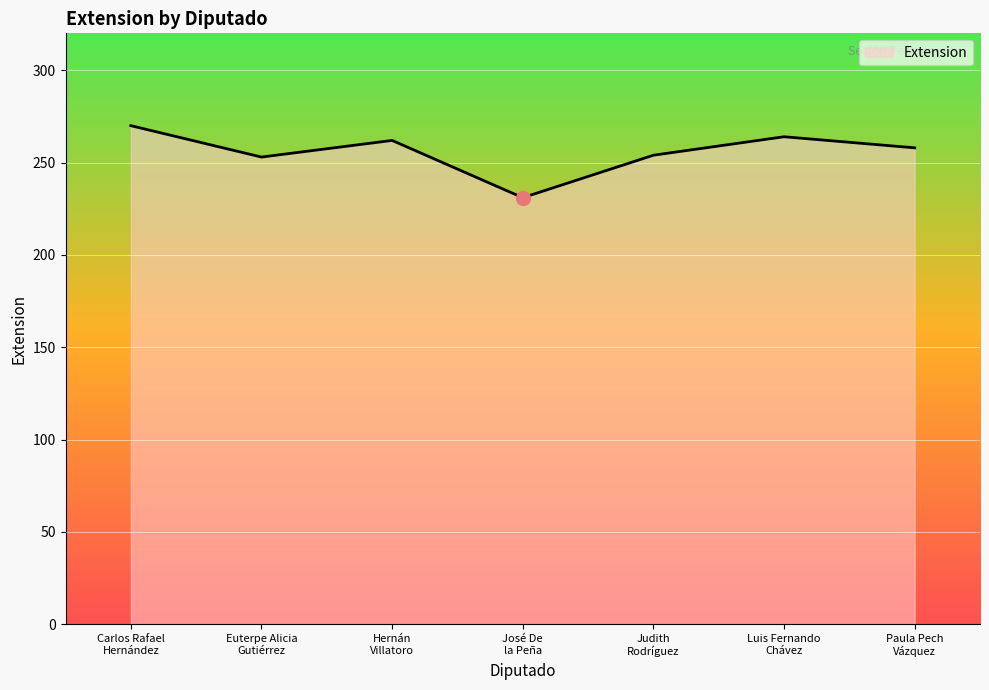

Read the value at Carlos Rafael
Hernández.

270